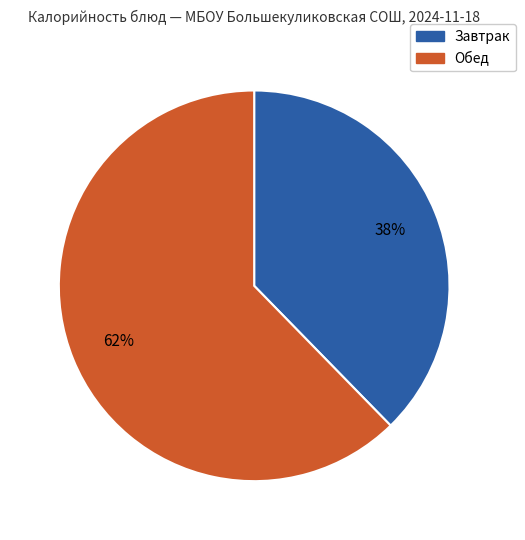

To the nearest percent, what is the average slice percentage?

50%